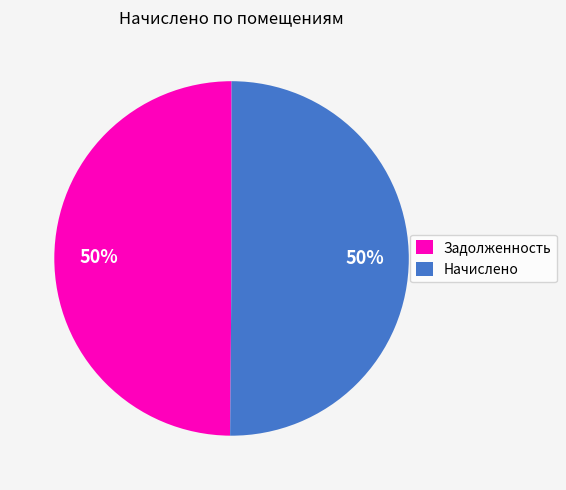

To the nearest percent, what is the combined percentage of Начислено and Задолженность?

100%